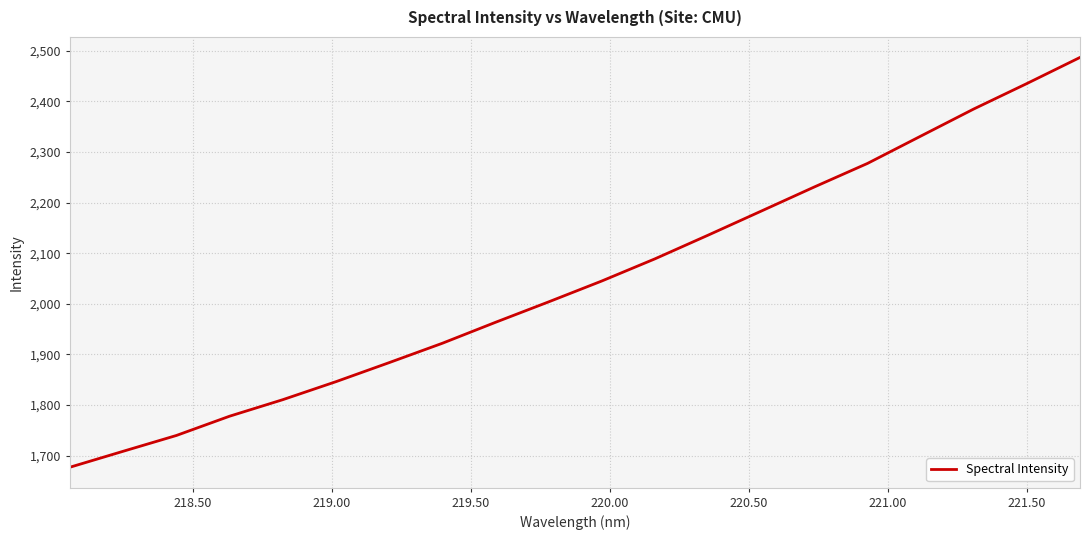

Reading left to right, what are all the values shown in this chart?

1677.5	1709.0	1740.1	1778.2	1810.8	1846.4	1884.0	1922.2	1963.6	2003.9	2045.2	2088.9	2135.7	2183.2	2230.9	2277.4	2331.1	2384.8	2435.1	2486.6